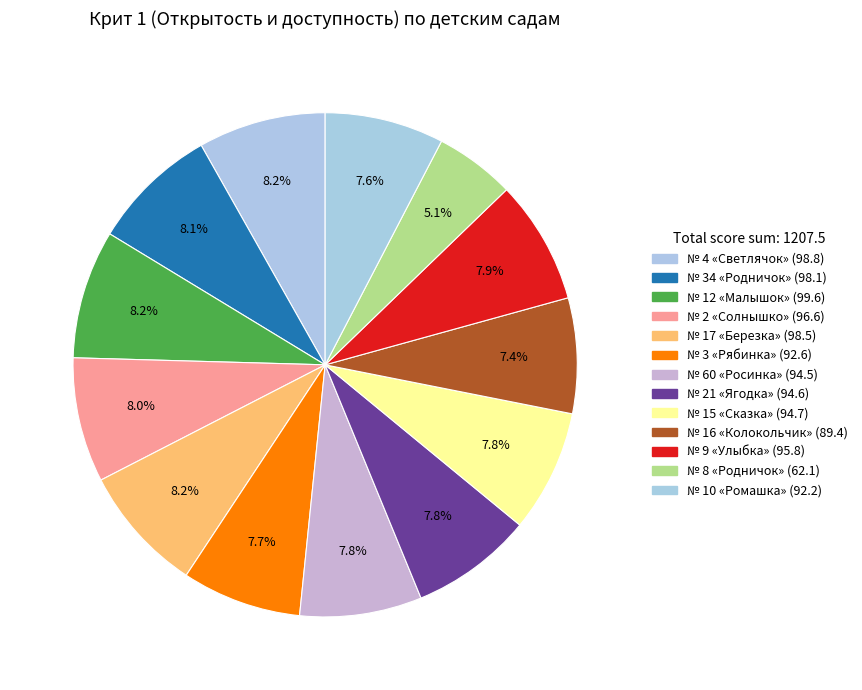

Which slice is the largest?

МАДОУ «Детский сад № 12 «Малышок»